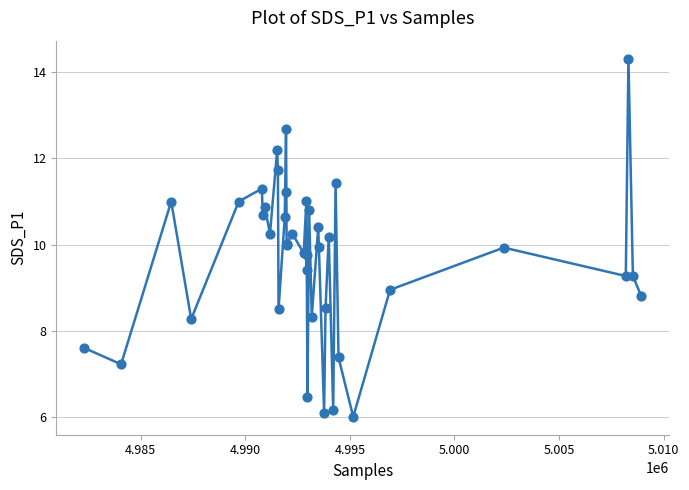

What is the greatest value displayed?

14.3